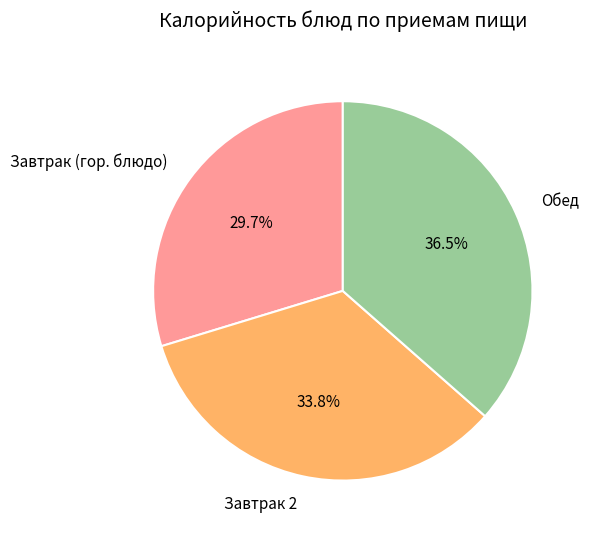

Rank the categories by value from highest to lowest.

Обед, Завтрак 2, Завтрак (гор. блюдо)